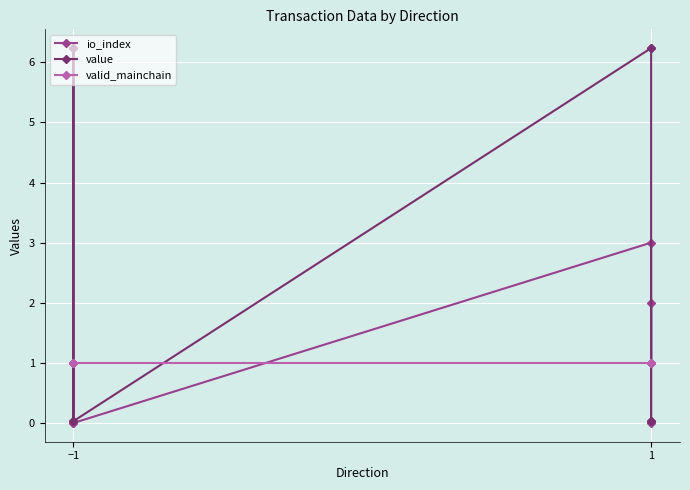

Reading right to left, transcribe all the data shown in this chart.

io_index: 0.0	2.0	1.0	3.0	0.0	1.0	1.0	0.0
value: 0.0	0.0	6.2	6.2	0.0	6.2	6.2	0.0
valid_mainchain: 1.0	1.0	1.0	1.0	1.0	1.0	1.0	1.0